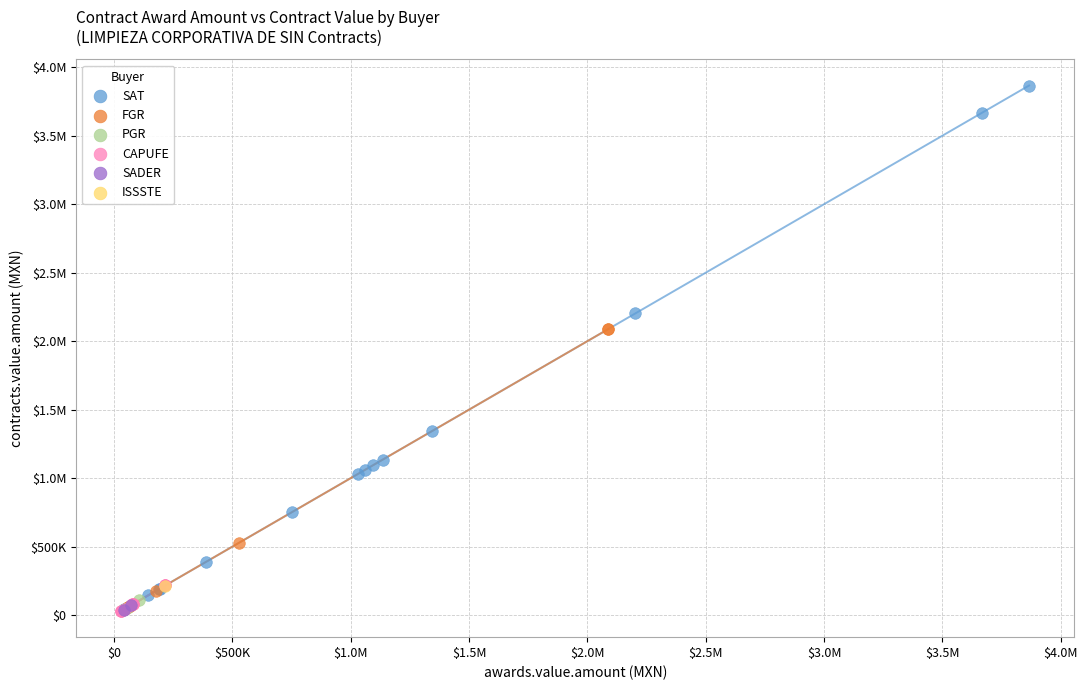

What are all the series names shown in the legend?

SAT, FGR, PGR, CAPUFE, SADER, ISSSTE